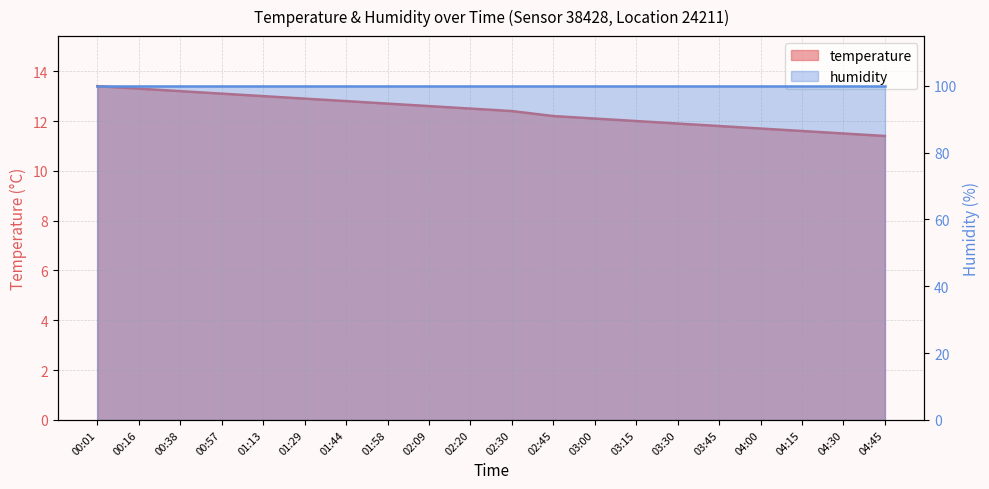

The chart shows a value of 11.4 at 04:45. True or false?

True